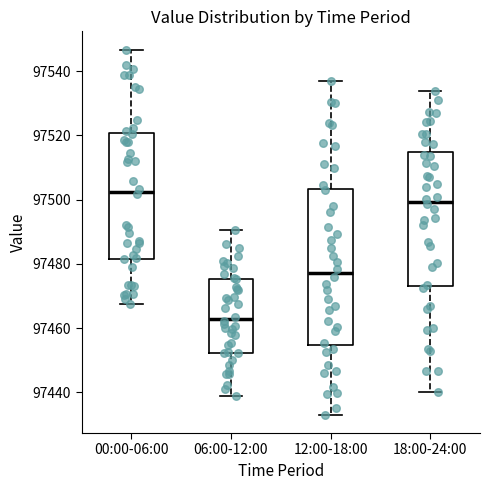

Reading left to right, transcribe this box plot: for each box, give where its median line is, the range the box spans, and where its two whiskers end, as read against the y-axis. The values are not printed on the chart, so give them approximately, as read against the axis.

00:00-06:00: median 97502, box 97482 to 97520, whiskers 97468 to 97546
06:00-12:00: median 97462, box 97452 to 97476, whiskers 97438 to 97490
12:00-18:00: median 97478, box 97454 to 97504, whiskers 97434 to 97538
18:00-24:00: median 97500, box 97474 to 97514, whiskers 97440 to 97534